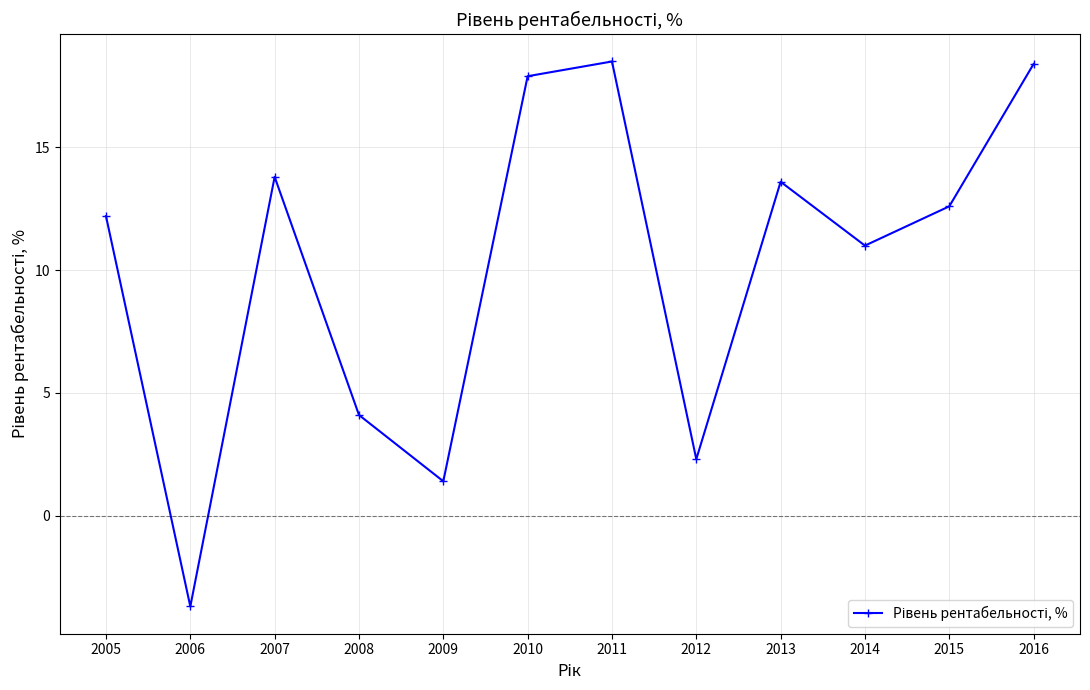

How many interior local peaks (higher than both neighbors) does the data have?

3